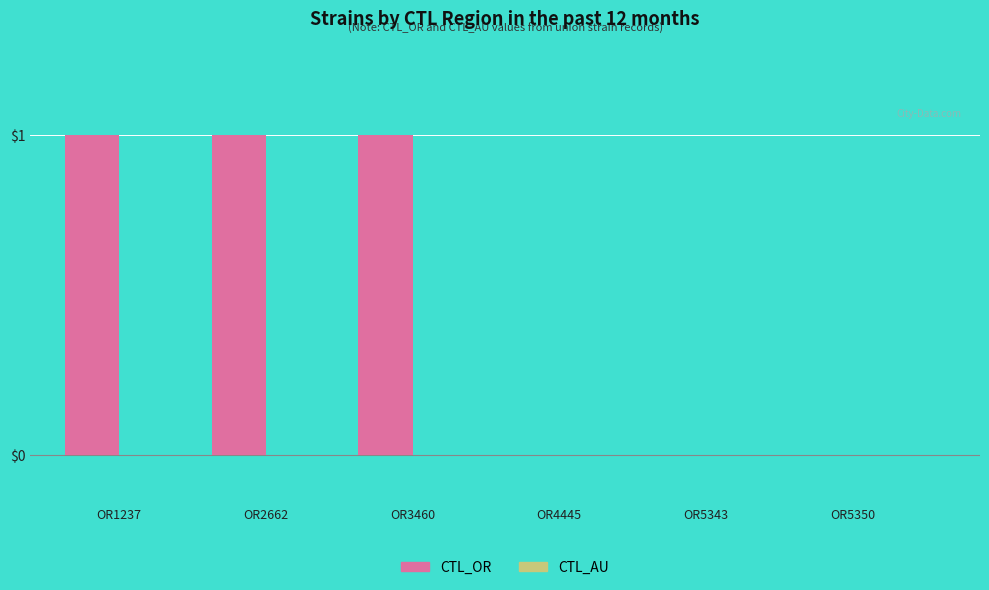

Reading right to left, list all the values displayed in this chart.

OR5350=0	OR5343=0	OR4445=0	OR3460=1	OR2662=1	OR1237=1